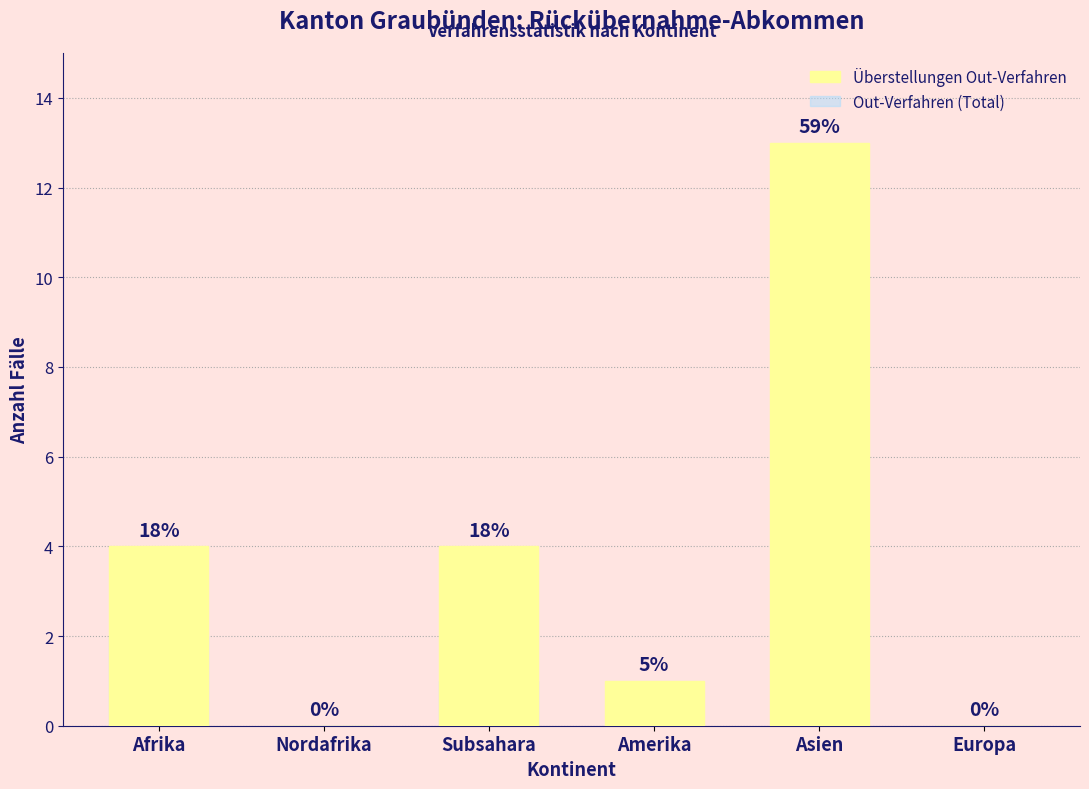

At which label does Überstellungen Out-Verfahren first exceed 4?

Asien